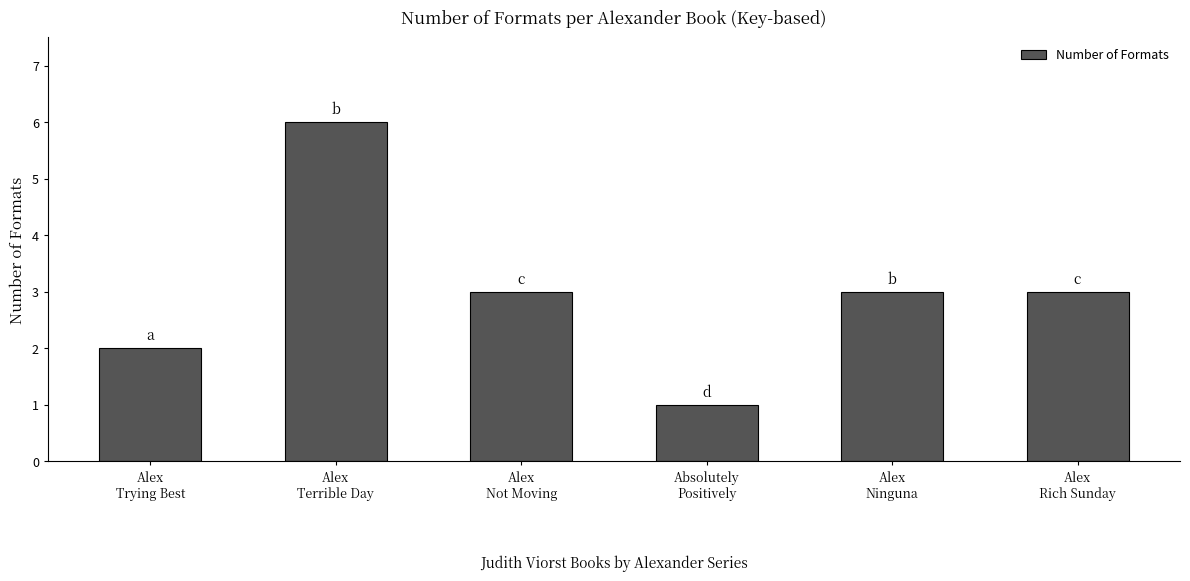

What is the difference between the maximum and second lowest values?

4